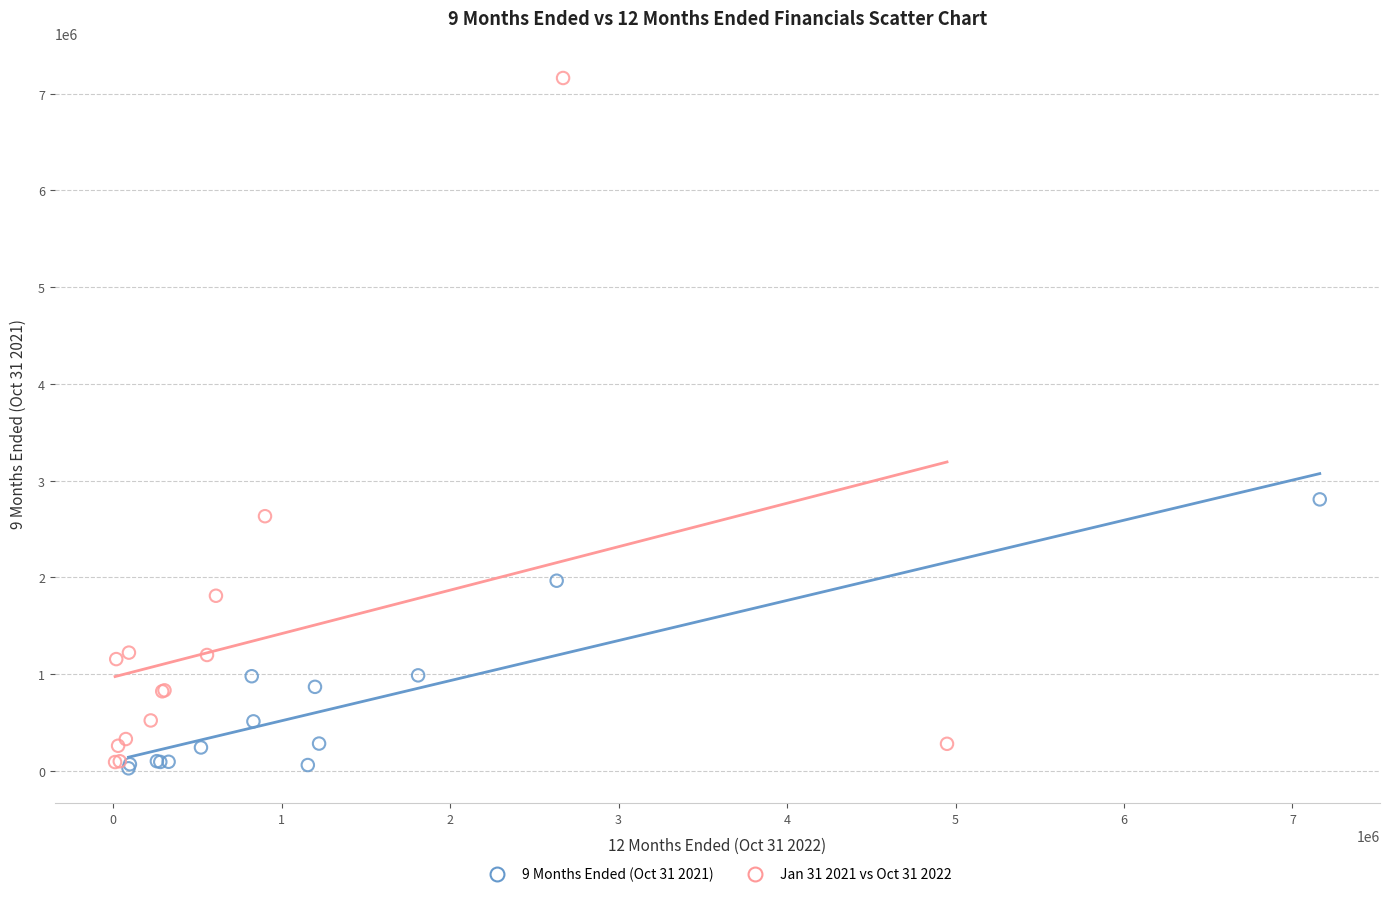

Which series reaches the maximum Y coordinate?

Jan 31 2021 vs Oct 31 2022